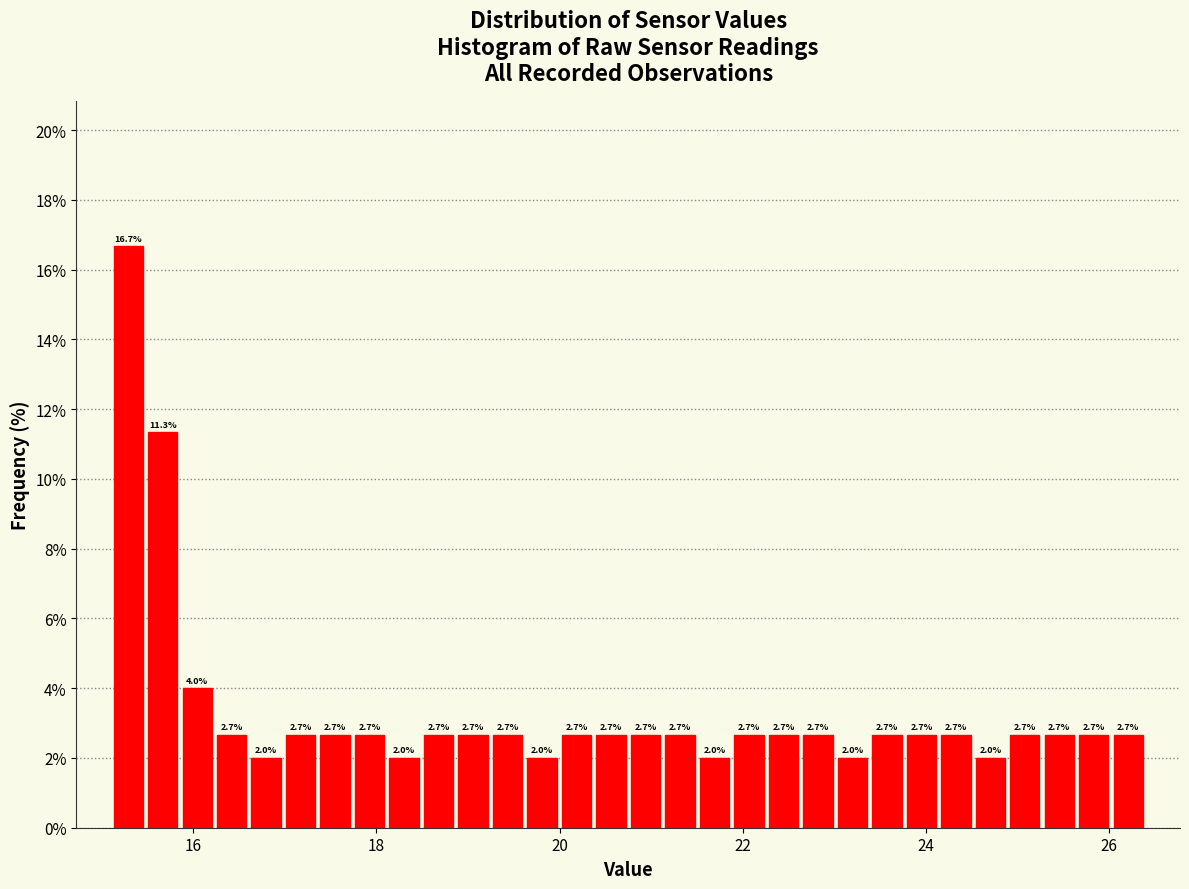

Read against the x-axis, roughly where is the centre of the tallest bar?

15.2